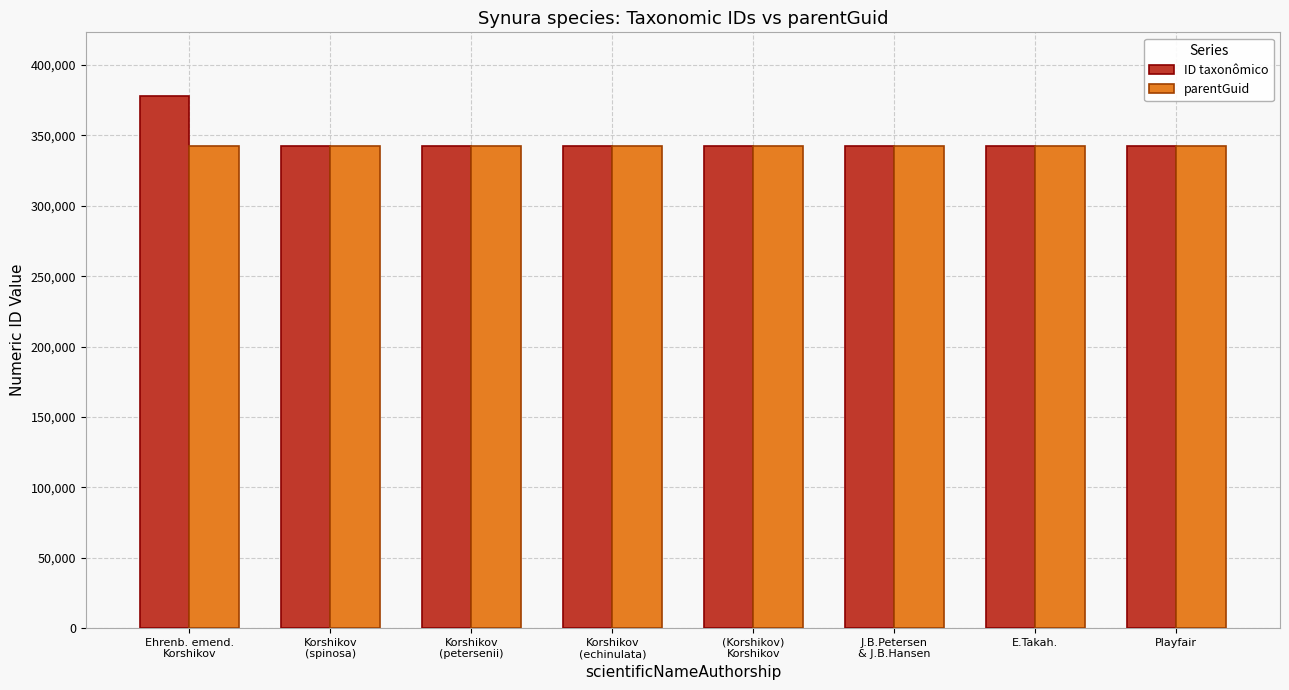

What are all the series names shown in the legend?

ID taxonômico, parentGuid